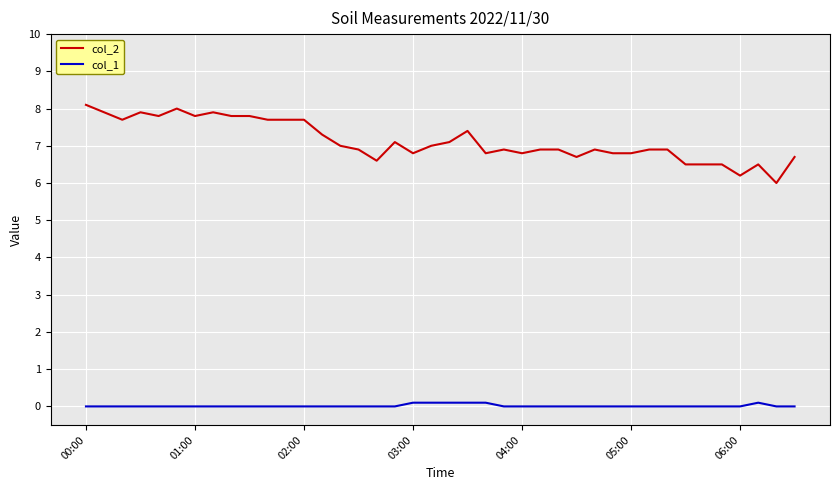

Rank the series by their maximum value, from highest to lowest.

col_2, col_1